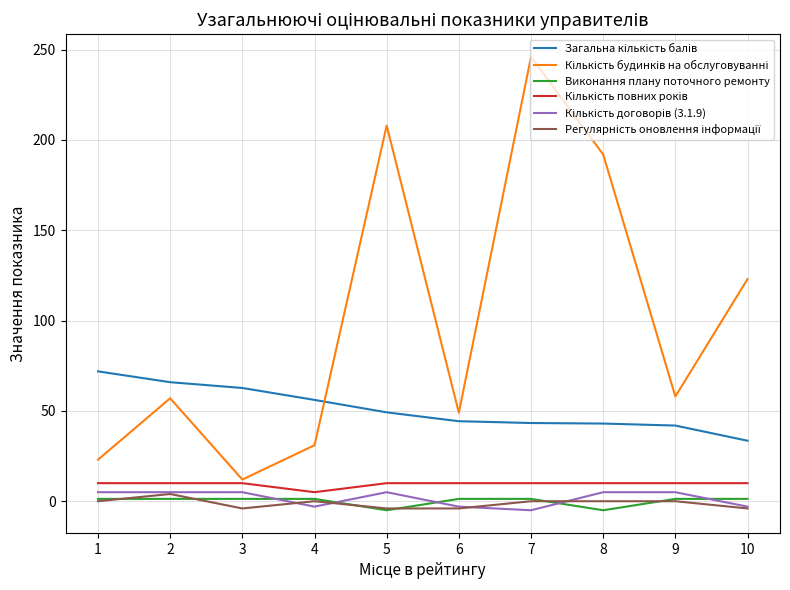

Reading left to right, what are all the values shown in this chart?

Загальна кількість балів: 1=71.9	2=65.9	3=62.7	4=56.1	5=49.2	6=44.3	7=43.3	8=43.0	9=41.9	10=33.5
Кількість будинків на обслуговуванні: 1=23.0	2=57.0	3=12.0	4=31.0	5=208.0	6=49.0	7=246.0	8=192.0	9=58.0	10=123.0
Виконання плану поточного ремонту: 1=1.3	2=1.3	3=1.3	4=1.3	5=-5.0	6=1.3	7=1.3	8=-5.0	9=1.3	10=1.3
Кількість повних років: 1=10.0	2=10.0	3=10.0	4=5.0	5=10.0	6=10.0	7=10.0	8=10.0	9=10.0	10=10.0
Кількість договорів (3.1.9): 1=5.0	2=5.0	3=5.0	4=-3.0	5=5.0	6=-3.0	7=-5.0	8=5.0	9=5.0	10=-3.0
Регулярність оновлення інформації: 1=0.0	2=4.0	3=-4.0	4=0.0	5=-4.0	6=-4.0	7=0.0	8=0.0	9=0.0	10=-4.0